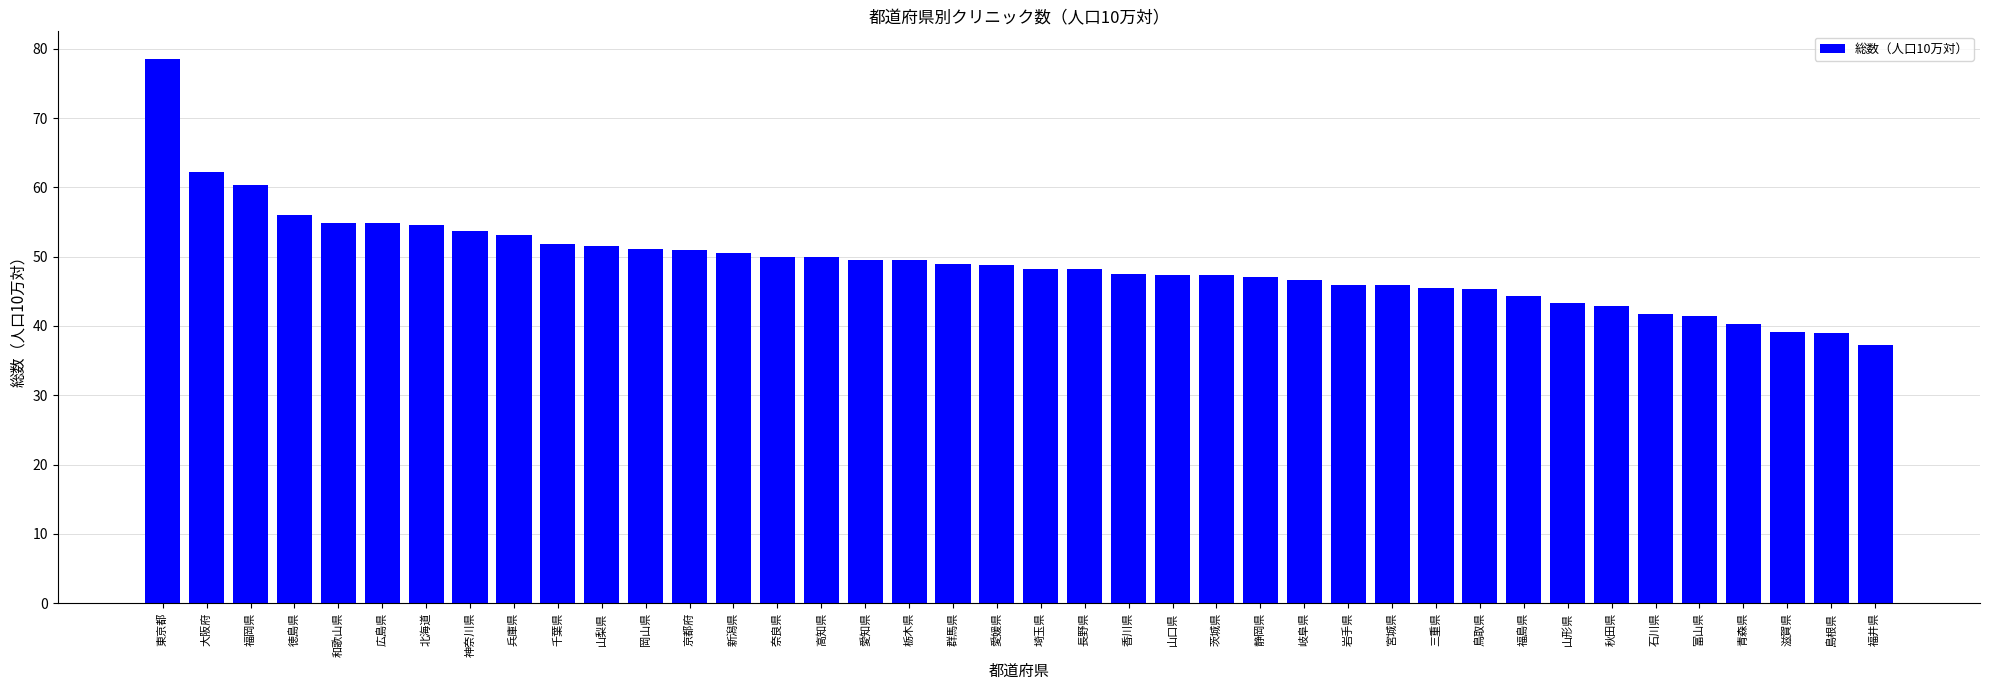

What is the label of the 21st bar from the left?

埼玉県